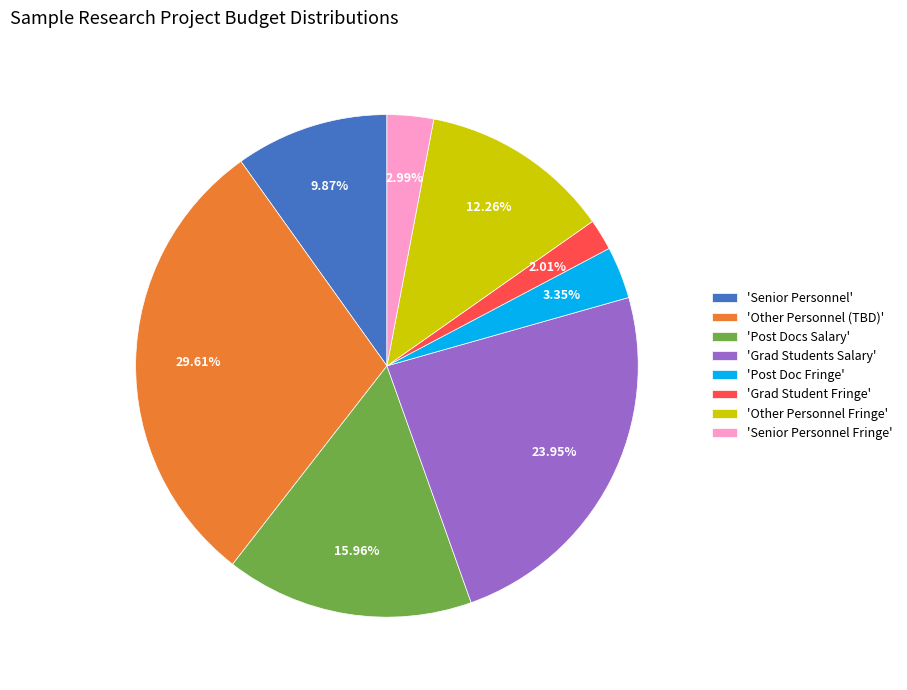

Which category has the smallest portion of the pie?

'Grad Student Fringe'